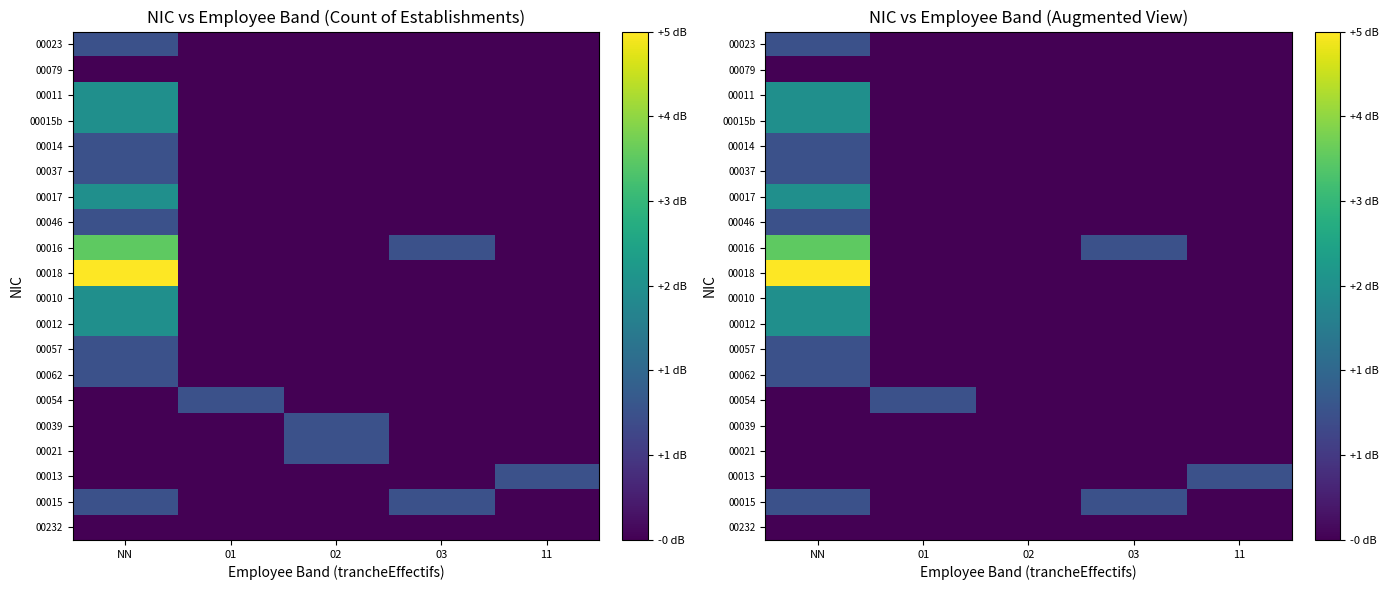

List the labels in order of 00017 value, largest first.

NN, 01, 02, 03, 11